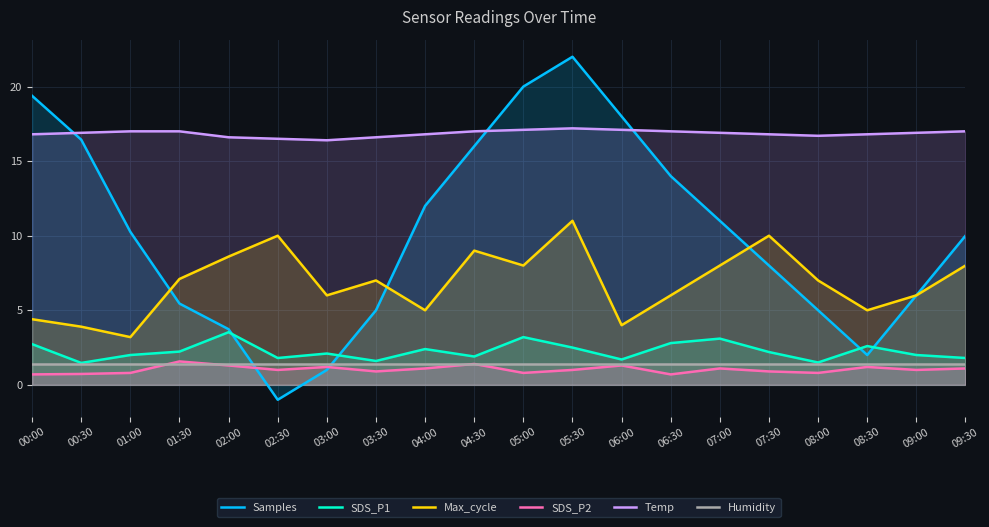

What is the label of the 19th point from the right?

00:30